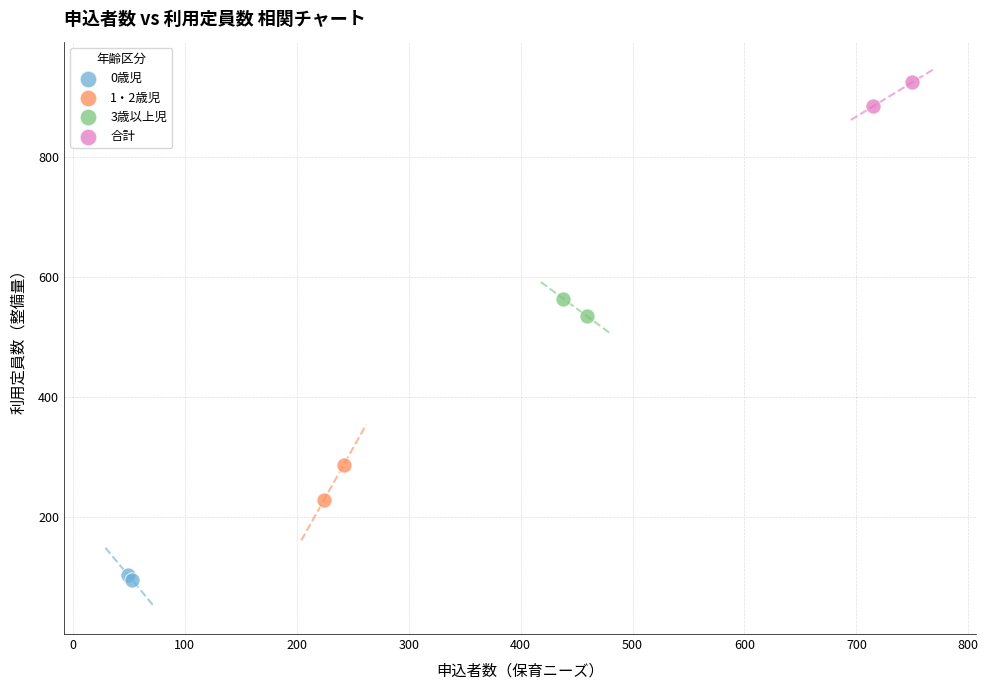

What are all the series names shown in the legend?

0歳児, 1・2歳児, 3歳以上児, 合計